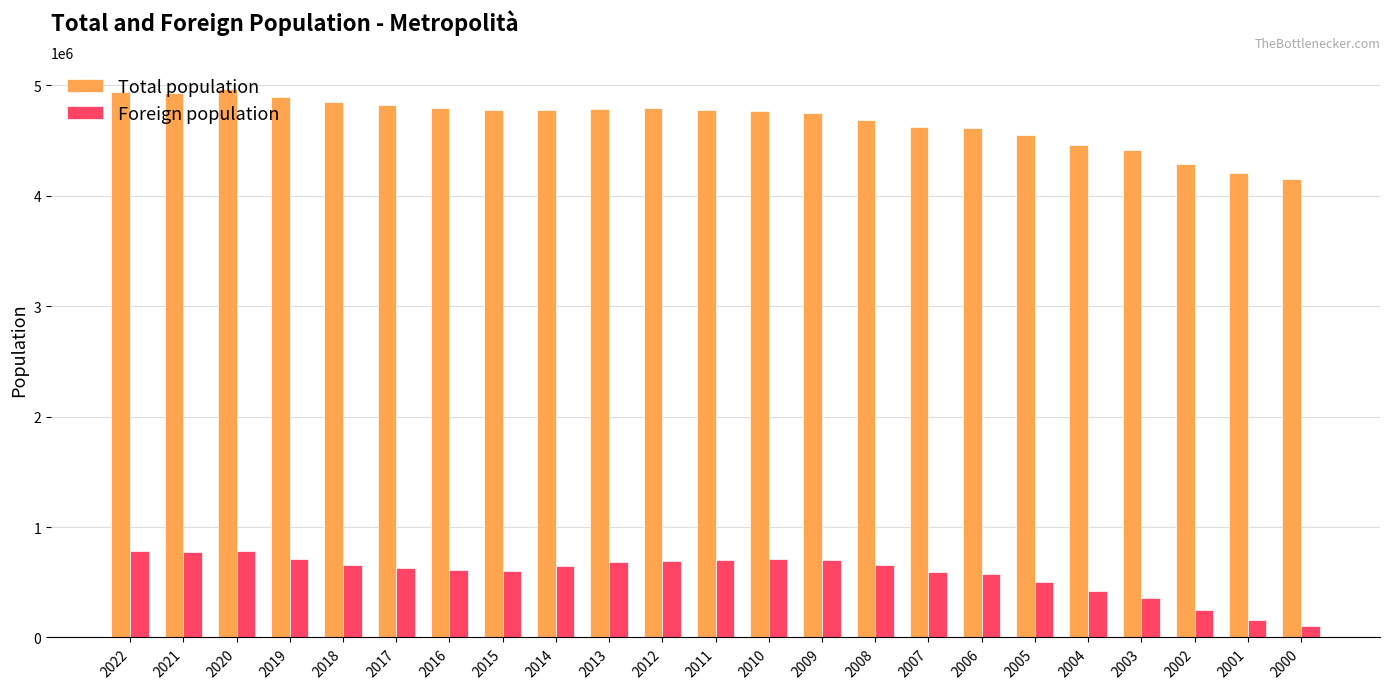

Which series has the widest spread of values?

Total population